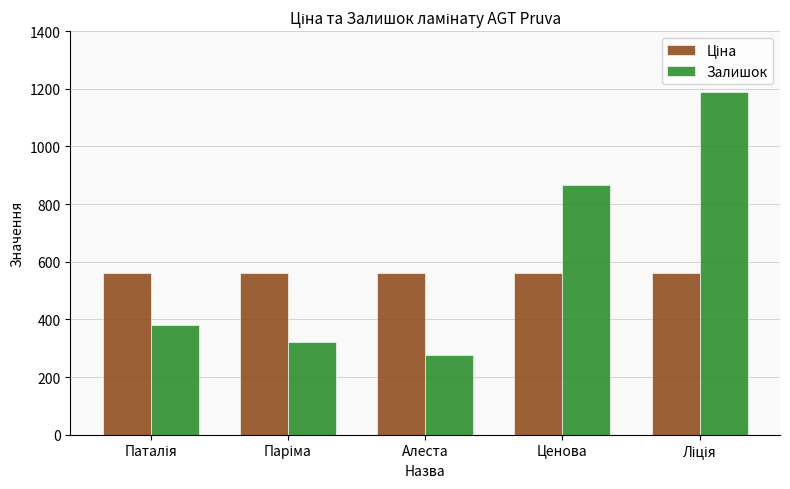

At which label is Залишок closest to 732?

Ценова